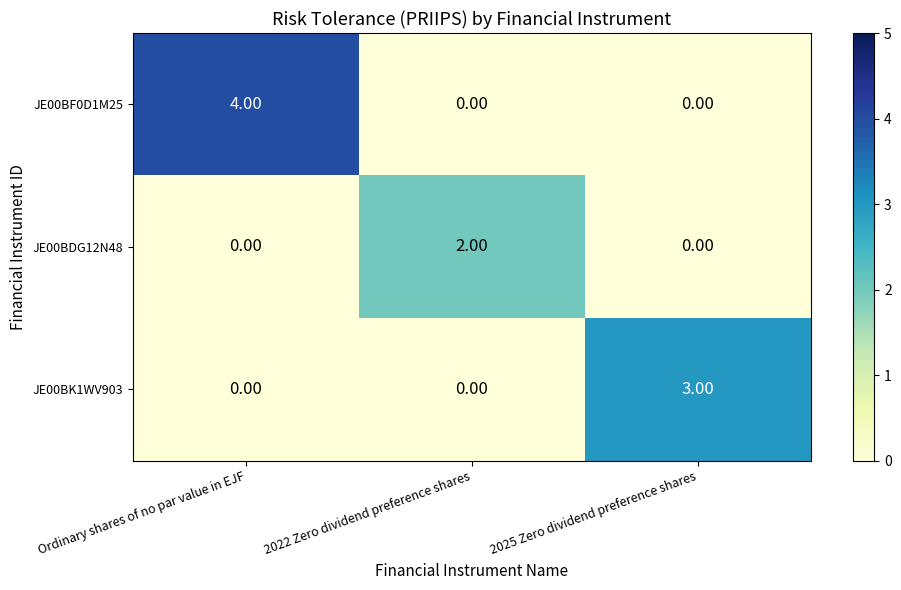

What is the spread (max minus min) of values at 2022 Zero dividend preference shares?

2